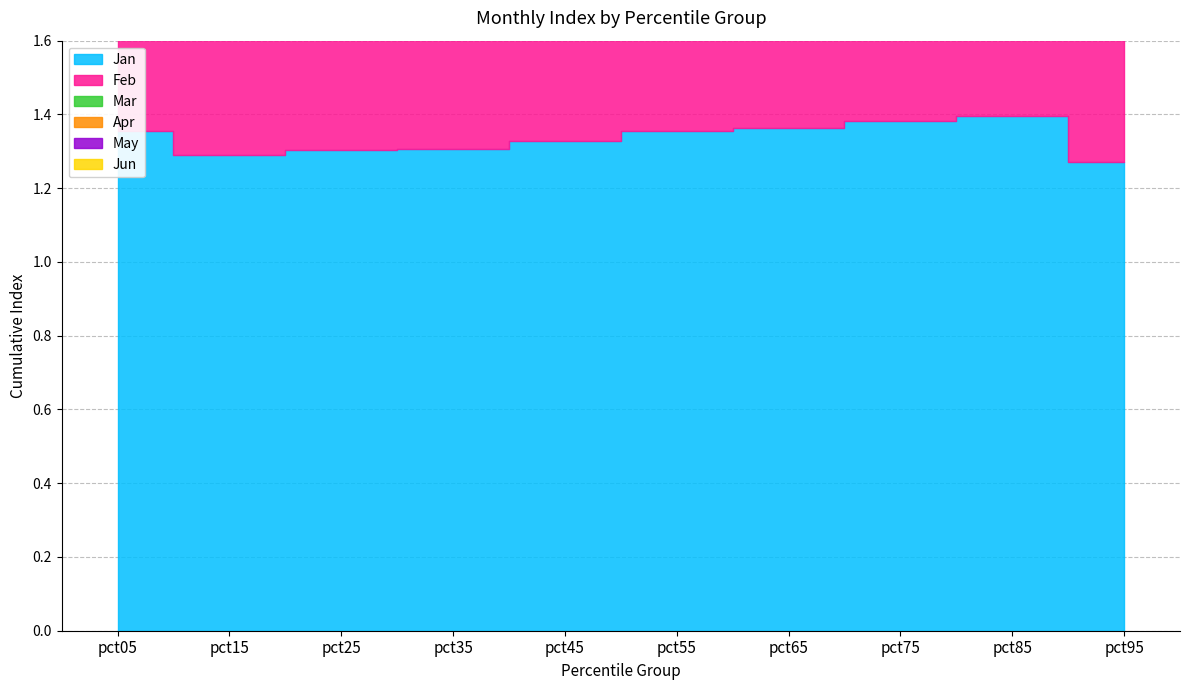

Where is the first local minimum for Apr?

pct15